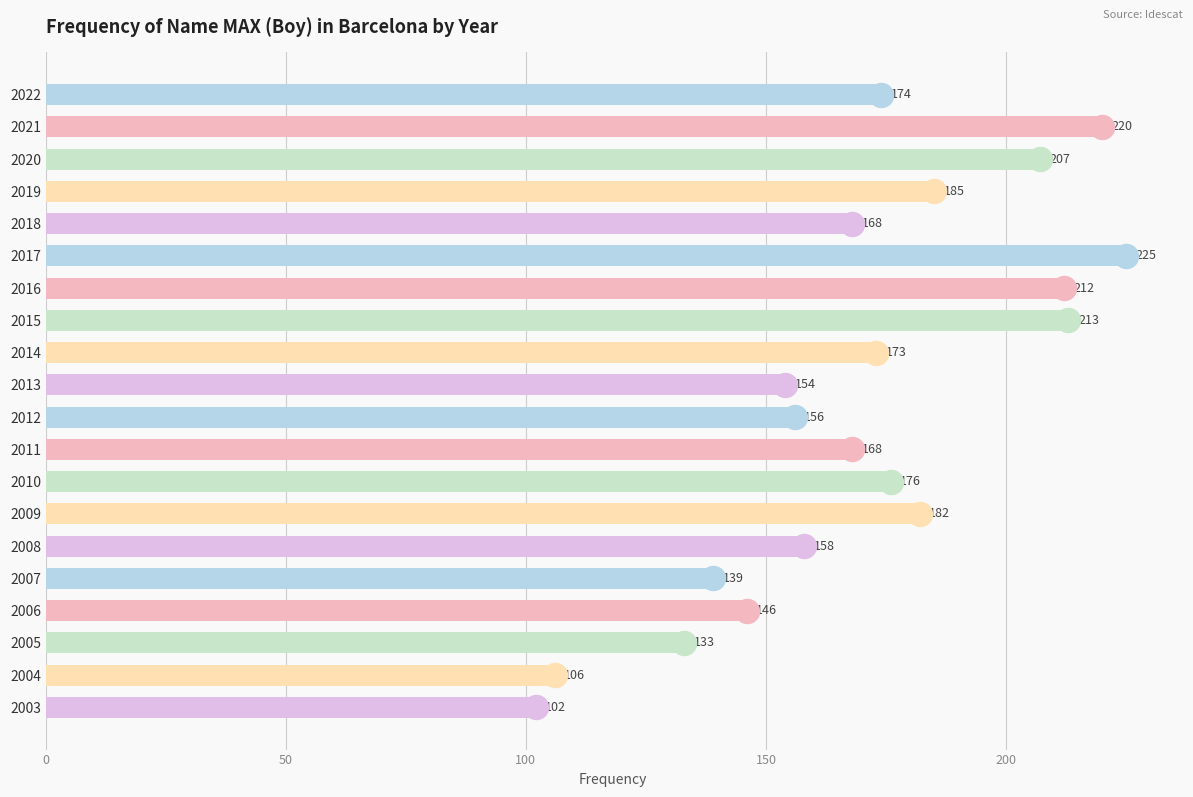

What is the ratio of the value at 2007 to the value at 2015?

0.7